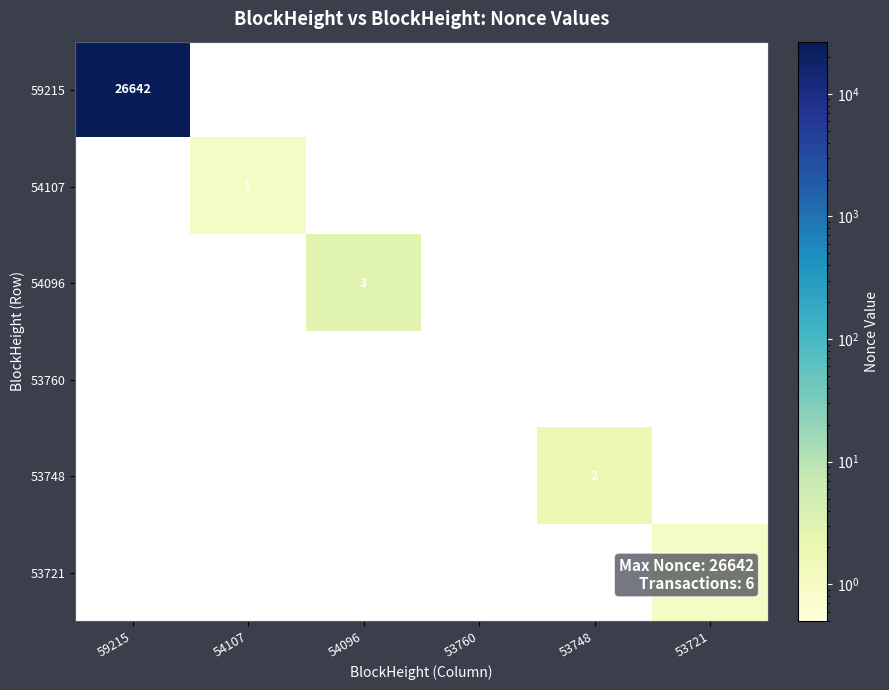

Rank the categories by 54096 value from lowest to highest.

59215, 54107, 54096, 53760, 53748, 53721